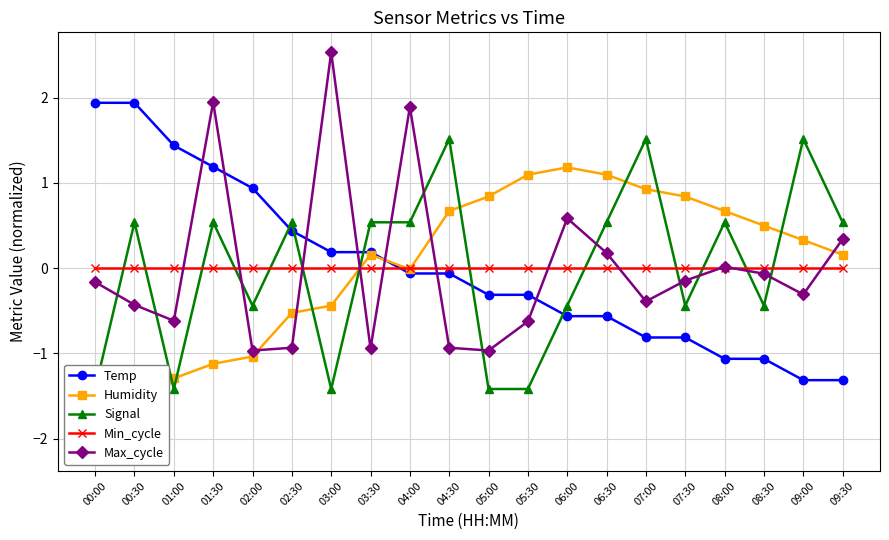

True or false: Humidity has more than 0 interior local peaks.

True